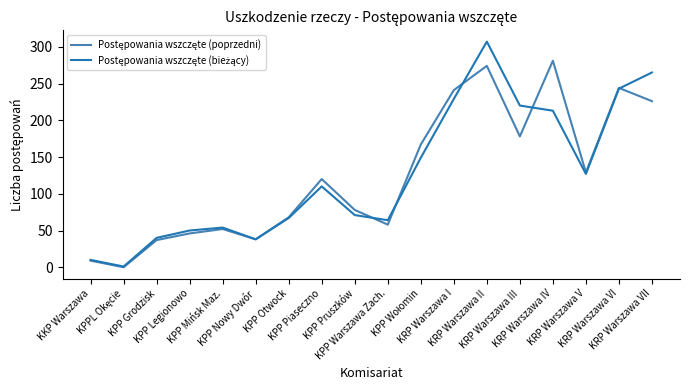

Is this an area chart (filled region under the line)?

No